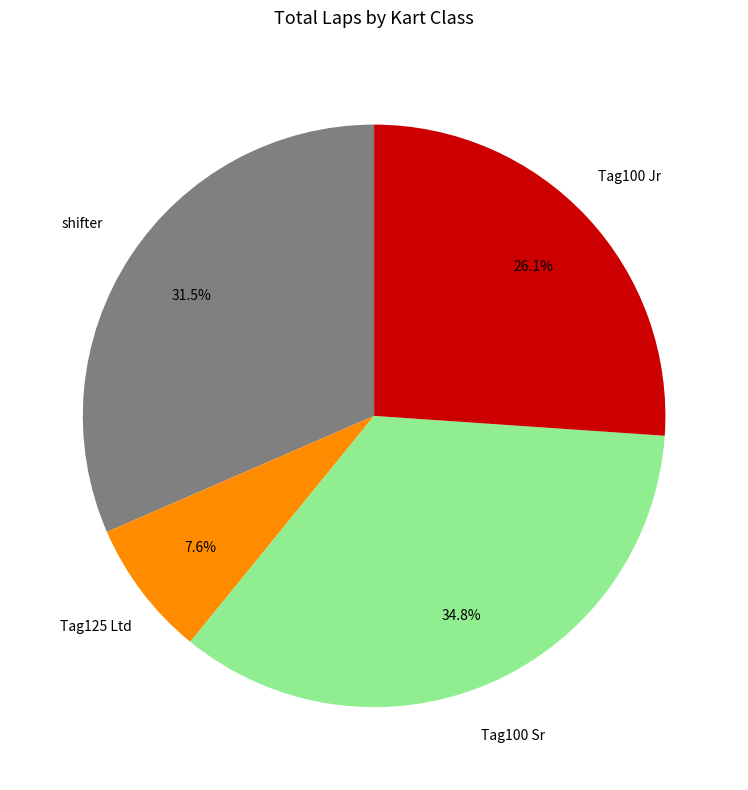

Does any single category account for the majority?

No